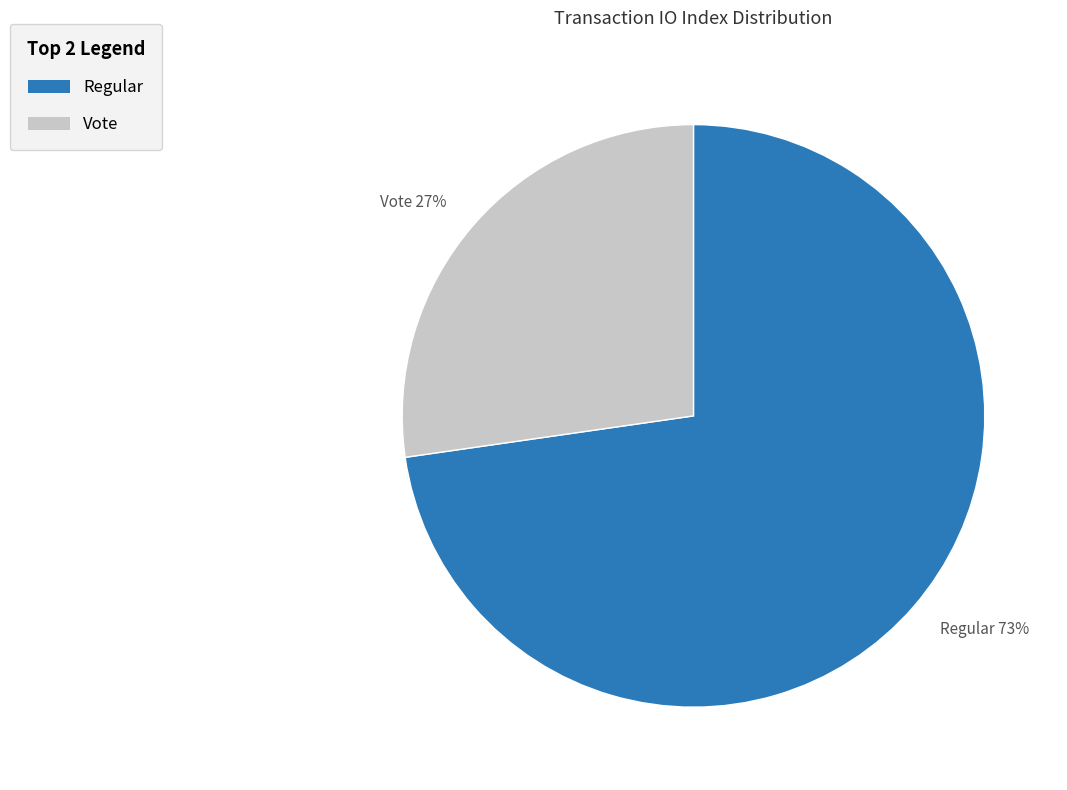

What is the smallest slice in the pie chart?

Vote